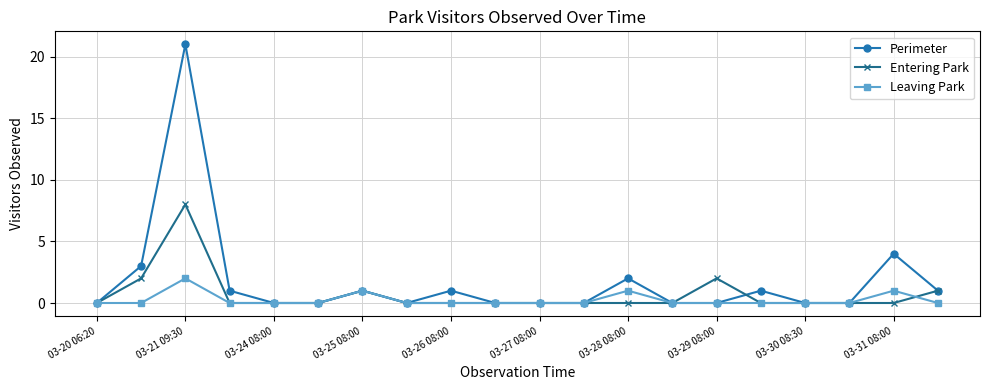

How many distinct data groups are displayed?

3